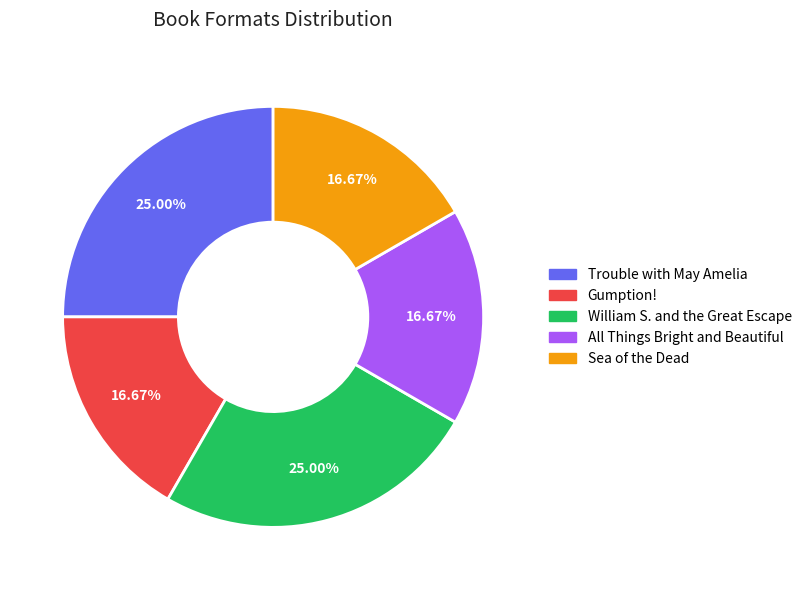

To the nearest percent, what portion does William S. and the Great Escape represent?

25%